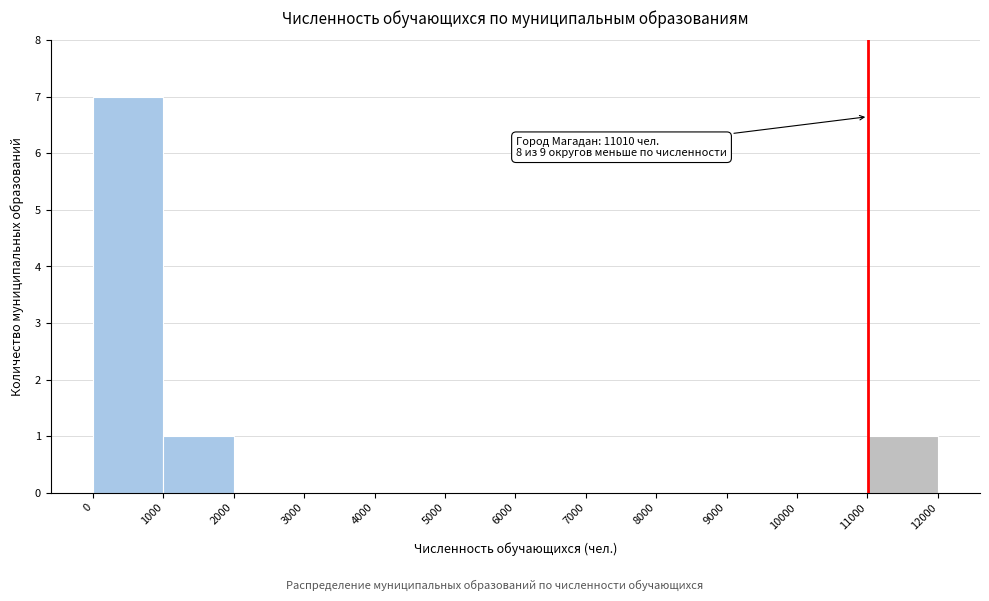

Which range on the x-axis has the tallest bar?

0 to 1000